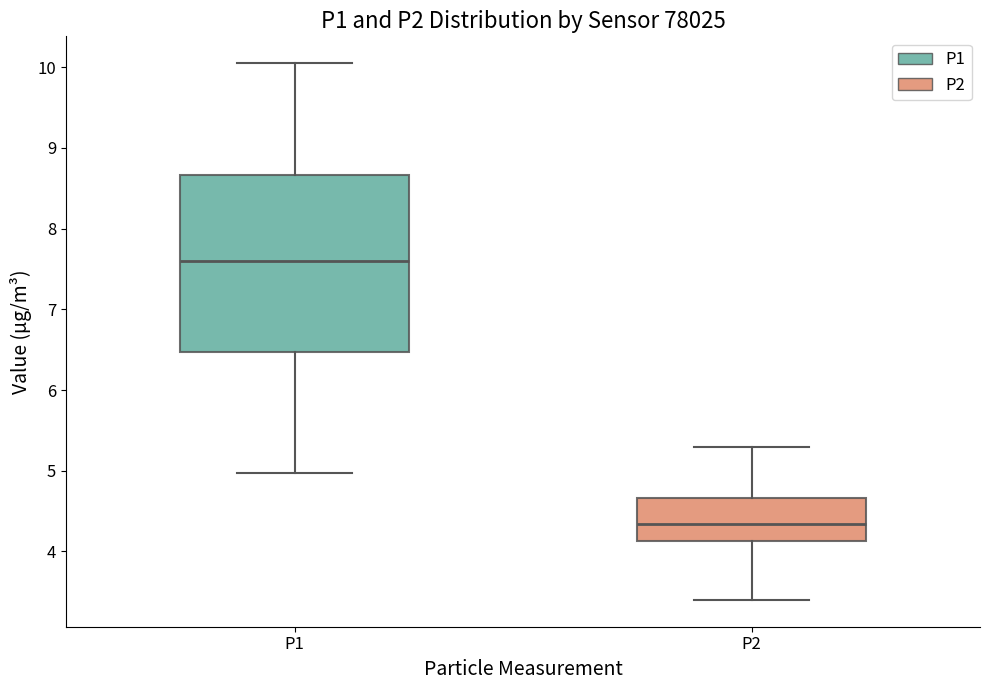

Which box's median line is the highest?

P1